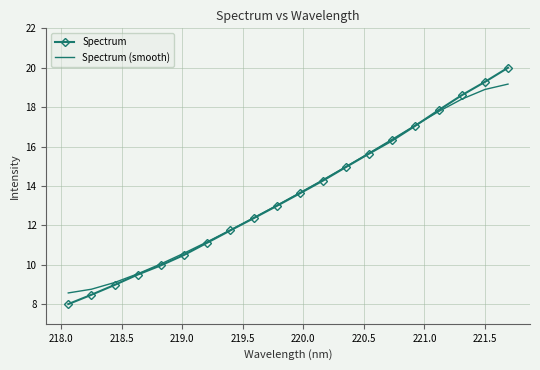

Rank the series by their maximum value, from highest to lowest.

Spectrum, Spectrum (smooth)